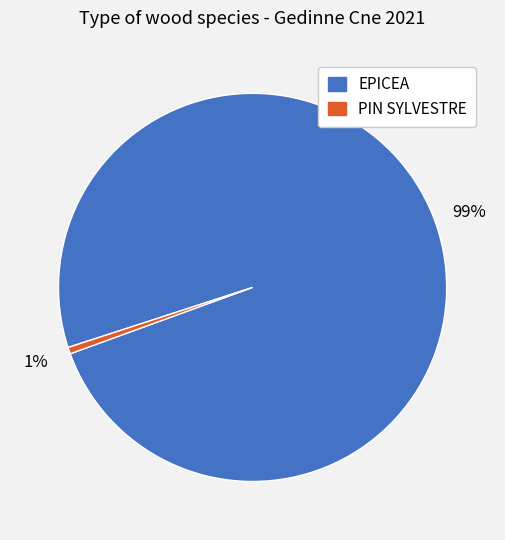

To the nearest percent, what percentage of the pie is PIN SYLVESTRE?

1%